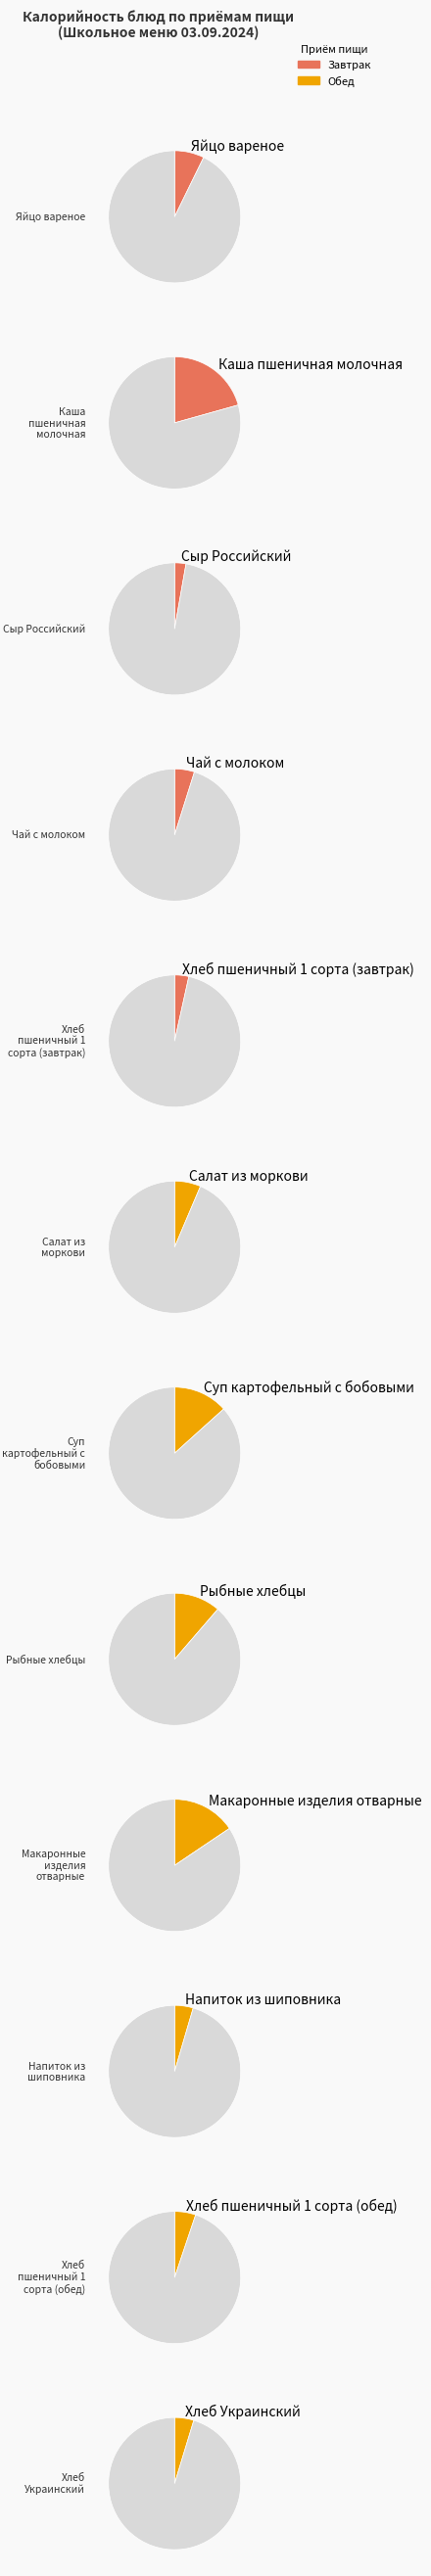

To the nearest percent, what is the difference between the largest and smallest slice percentages?

18%